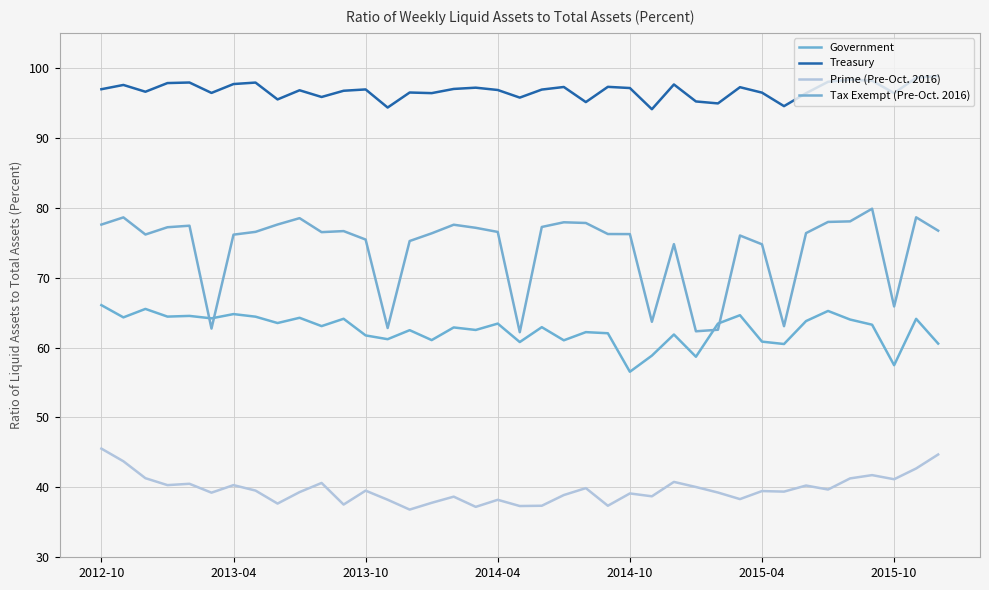

How many lines are shown in the chart?

4